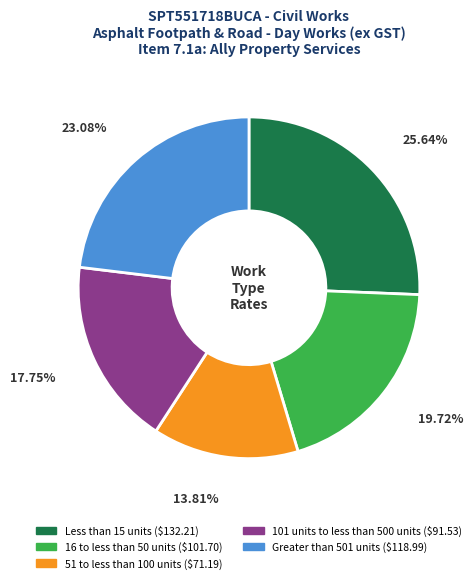

Is there any slice that represents more than half of the pie?

No